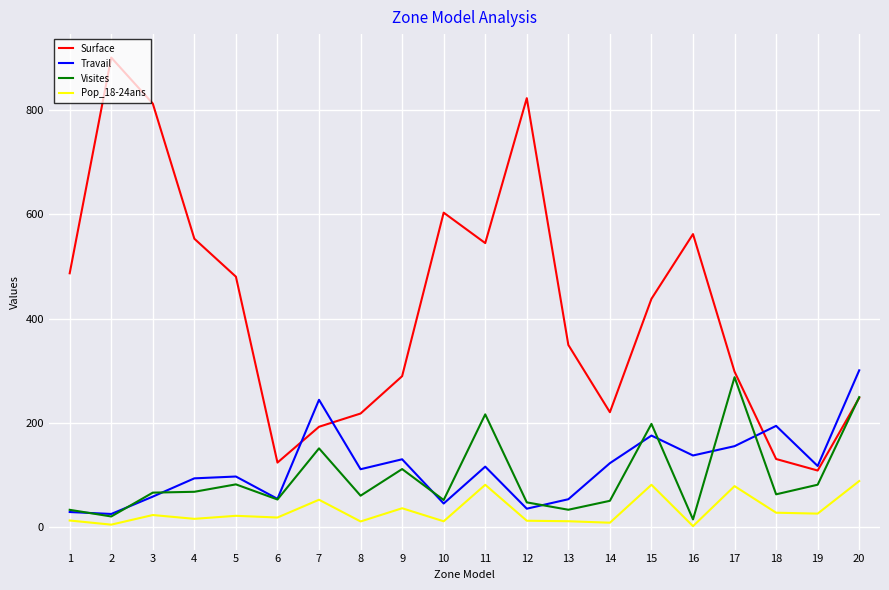

List the series in order of their peak value, highest first.

Surface, Travail, Visites, Pop_18-24ans